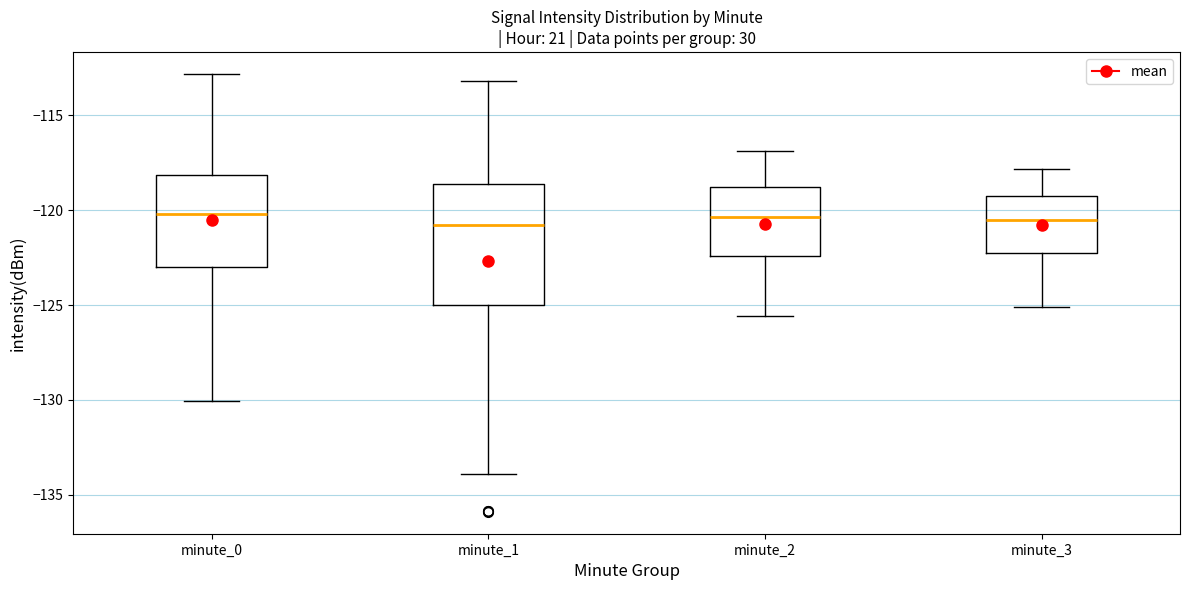

Reading left to right, transcribe this box plot: for each box, give where its median line is, the range the box spans, and where its two whiskers end, as read against the y-axis. The values are not printed on the chart, so give them approximately, as read against the axis.

minute_0: median -120.0, box -123.0 to -118.0, whiskers -130.0 to -113.0
minute_1: median -121.0, box -125.0 to -118.5, whiskers -134.0 to -113.0
minute_2: median -120.5, box -122.5 to -119.0, whiskers -125.5 to -117.0
minute_3: median -120.5, box -122.5 to -119.0, whiskers -125.0 to -118.0